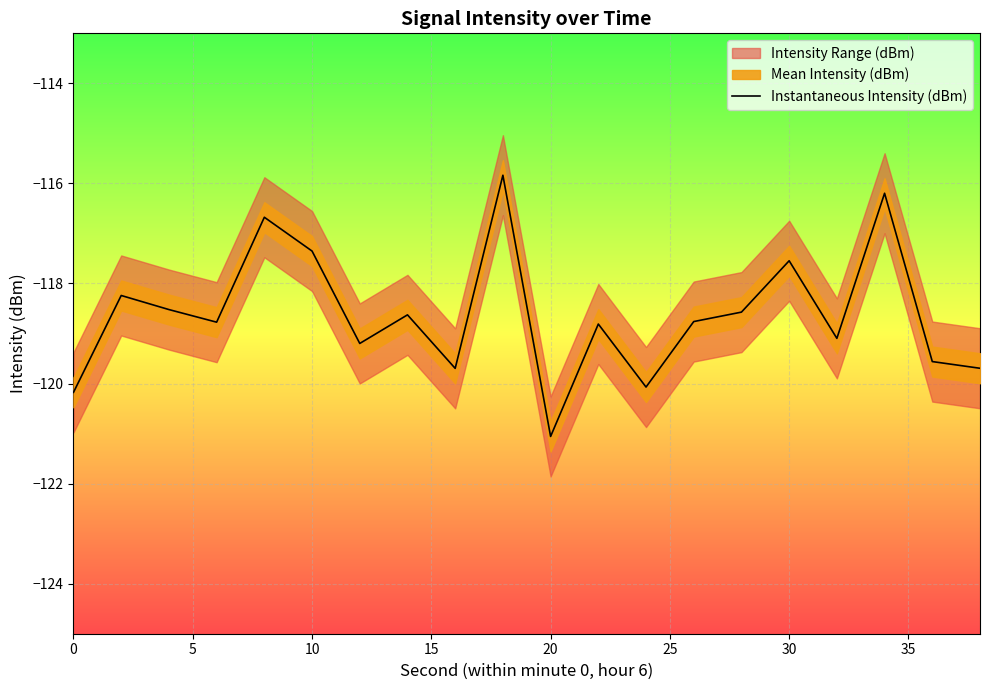

How many data points are less than -118?

15